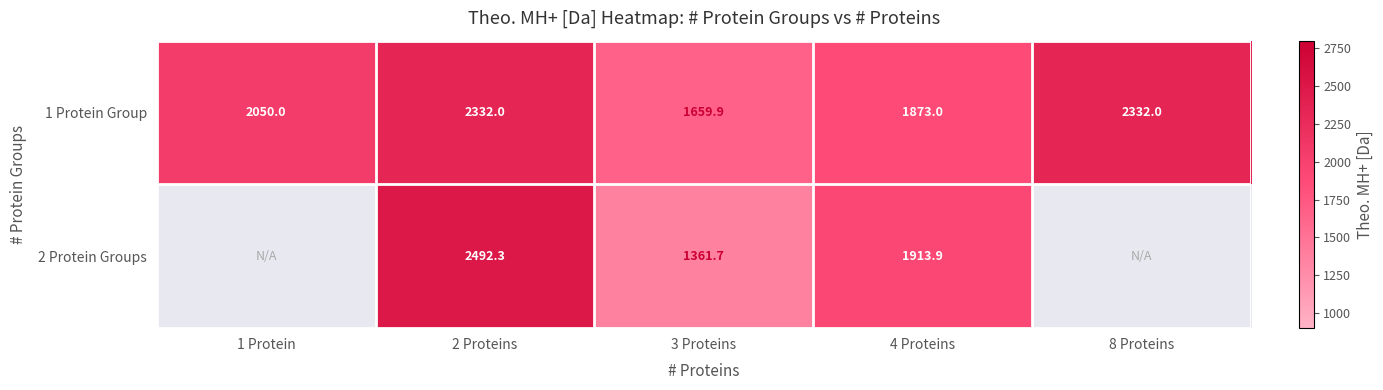

What is the greatest value displayed?

2492.3